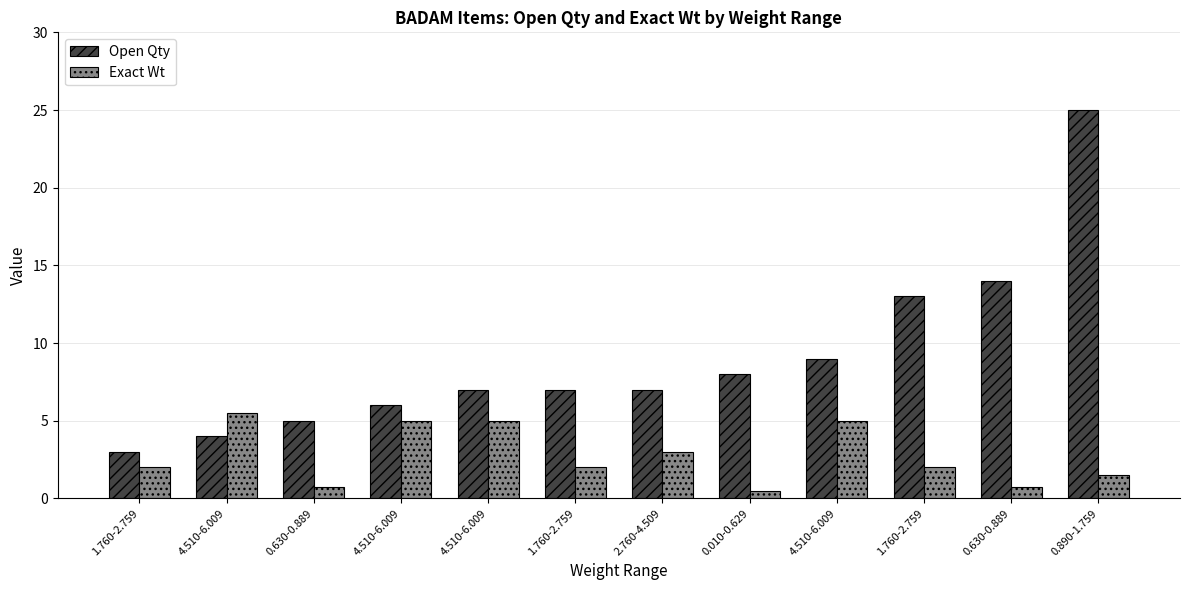

What is the average value of the Open Qty series?

9.0